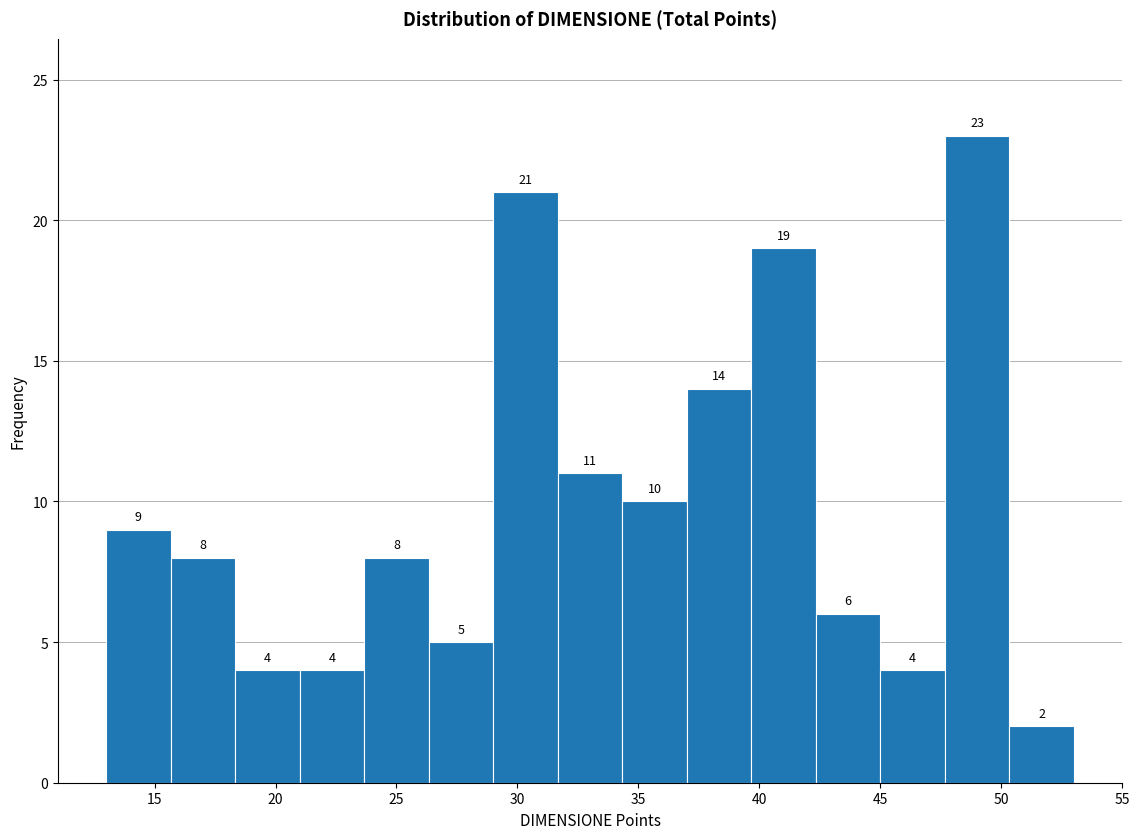

Reading left to right, list every bar in this chart as the range it spans on the x-axis followed by its height. The bar edges are not printed on the chart, so give them approximately, as read against the axis.

13.0 to 15.5: 9
15.5 to 18.5: 8
18.5 to 21.0: 4
21.0 to 23.5: 4
23.5 to 26.5: 8
26.5 to 29.0: 5
29.0 to 31.5: 21
31.5 to 34.5: 11
34.5 to 37.0: 10
37.0 to 39.5: 14
39.5 to 42.5: 19
42.5 to 45.0: 6
45.0 to 47.5: 4
47.5 to 50.5: 23
50.5 to 53.0: 2